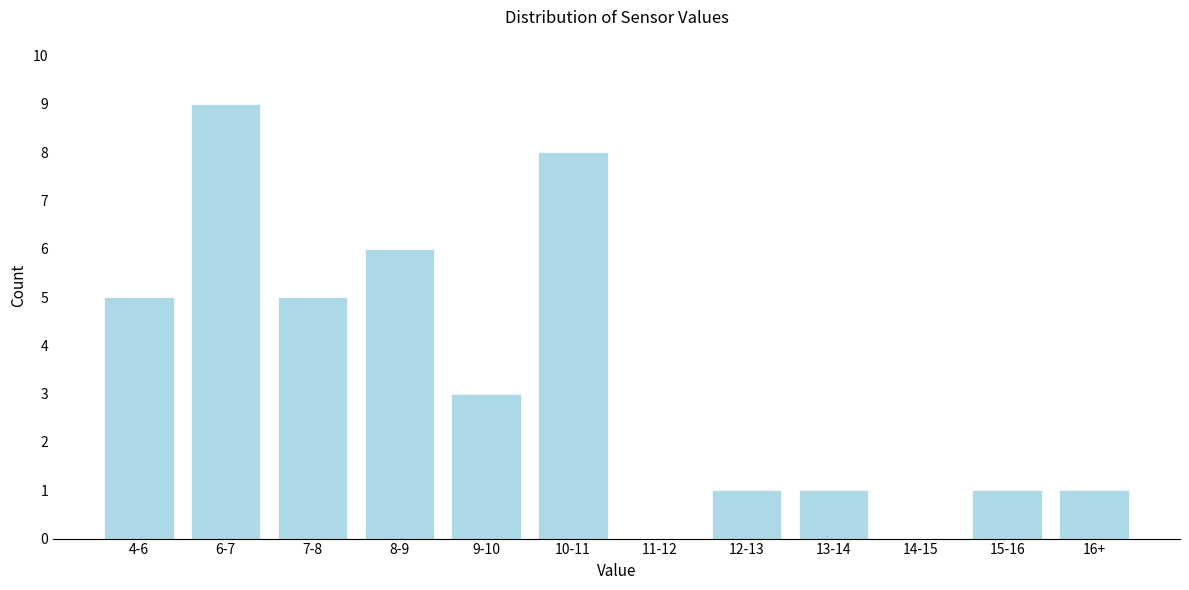

Reading left to right, list all the values displayed in this chart.

4-6=5	6-7=9	7-8=5	8-9=6	9-10=3	10-11=8	11-12=0	12-13=1	13-14=1	14-15=0	15-16=1	16+=1